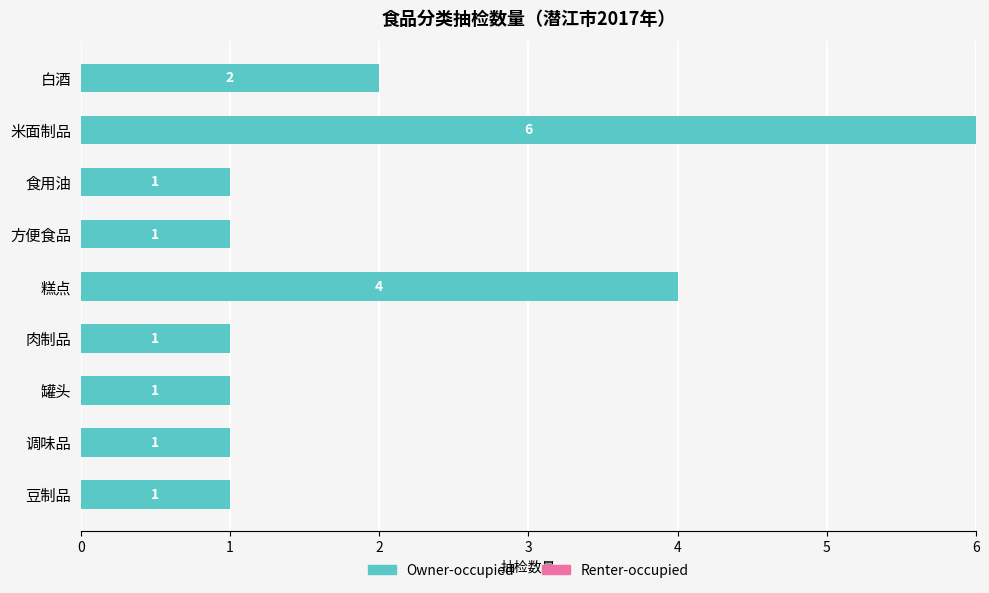

What is the sum of all values?

18